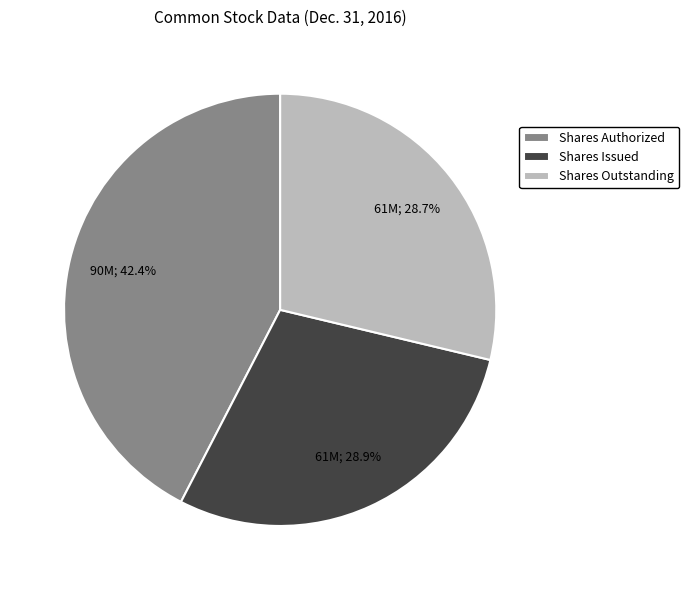

Which slice is the largest?

Shares Authorized